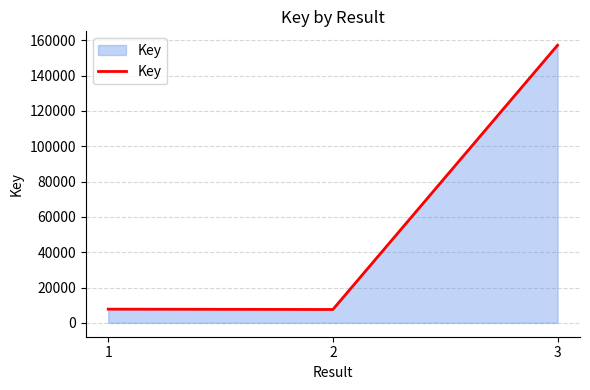

Approximately how many times larger is the value at 1 compared to 2?

1.0